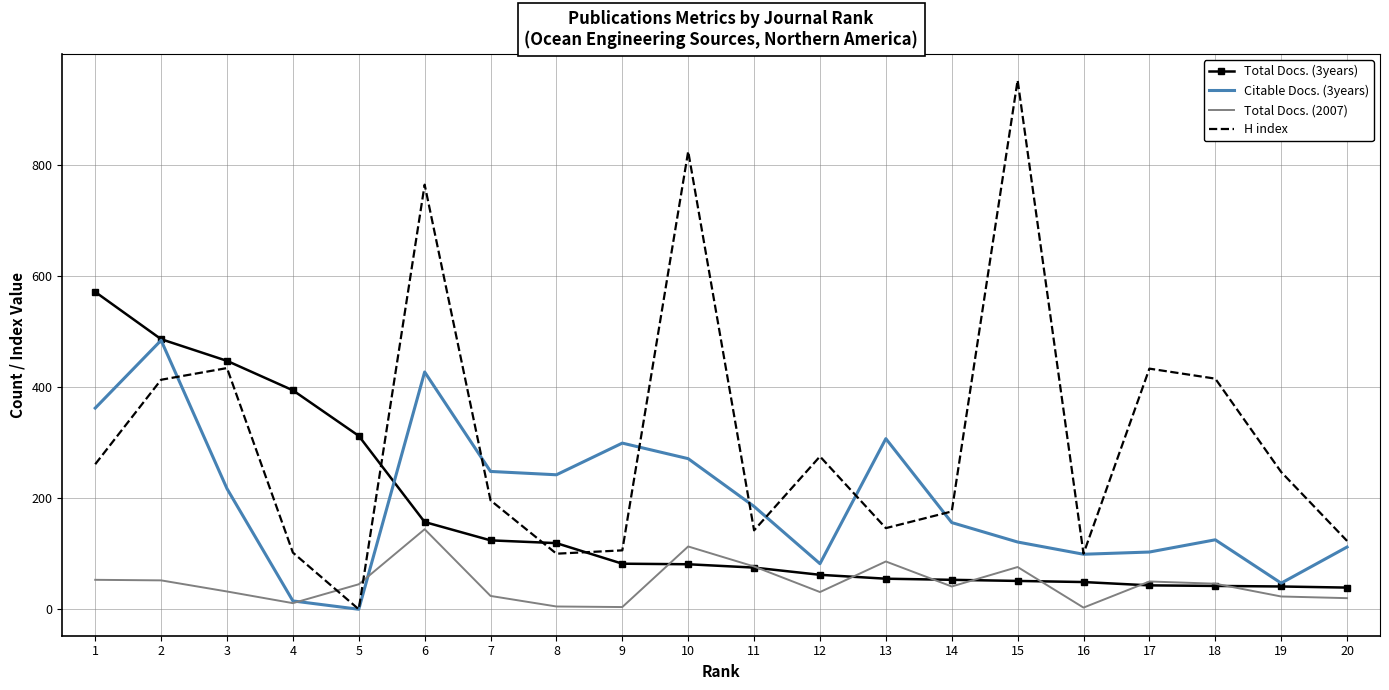

Is the value of Citable Docs. (3years) at 18 greater than the value of H index at 13?

No